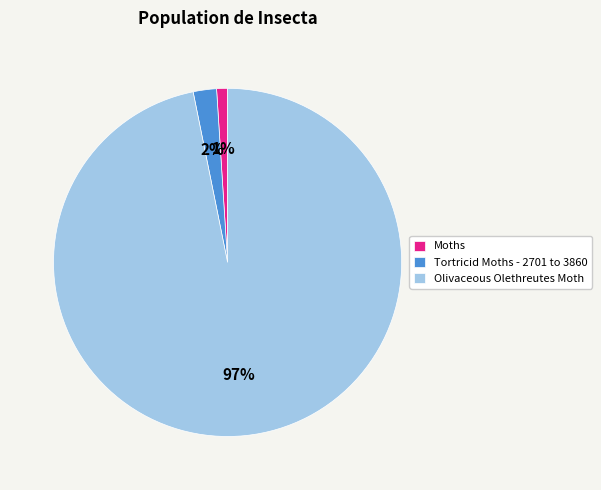

Count the number of slices in the pie.

3